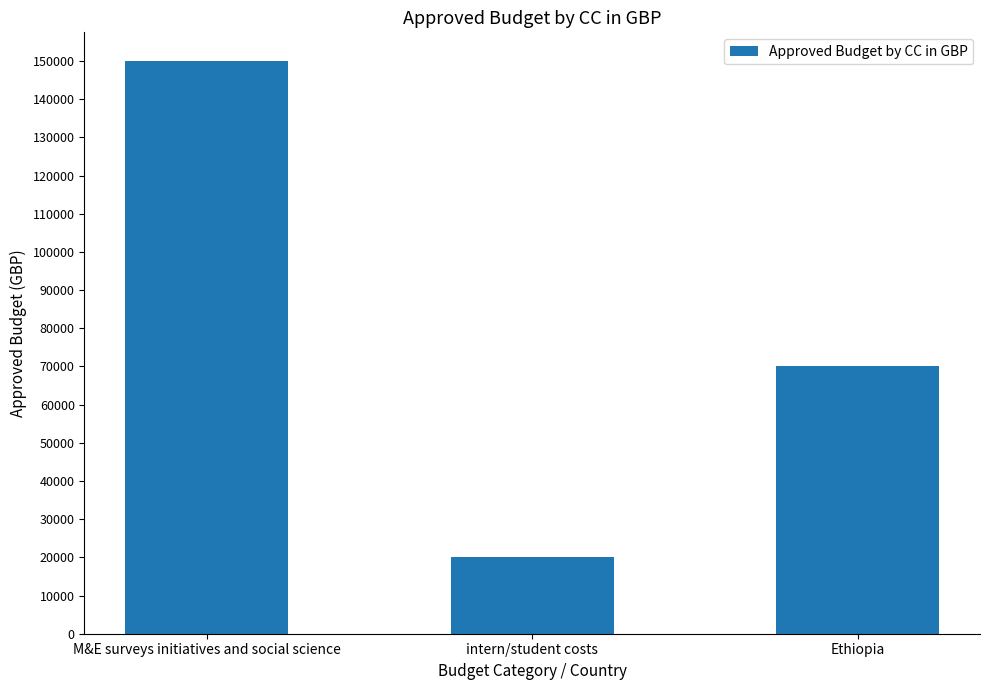

How many bars are there in total?

3